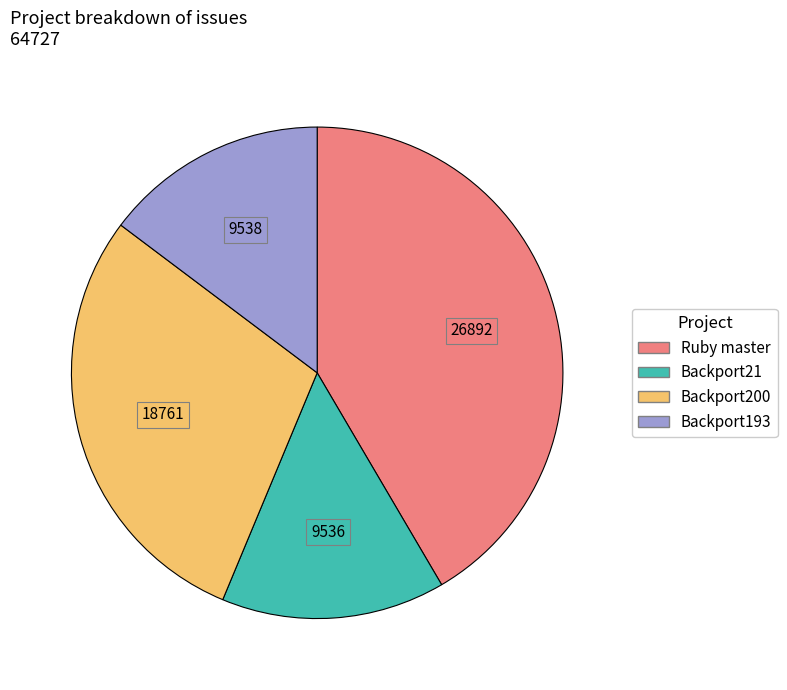

Is there any slice that represents more than half of the pie?

No